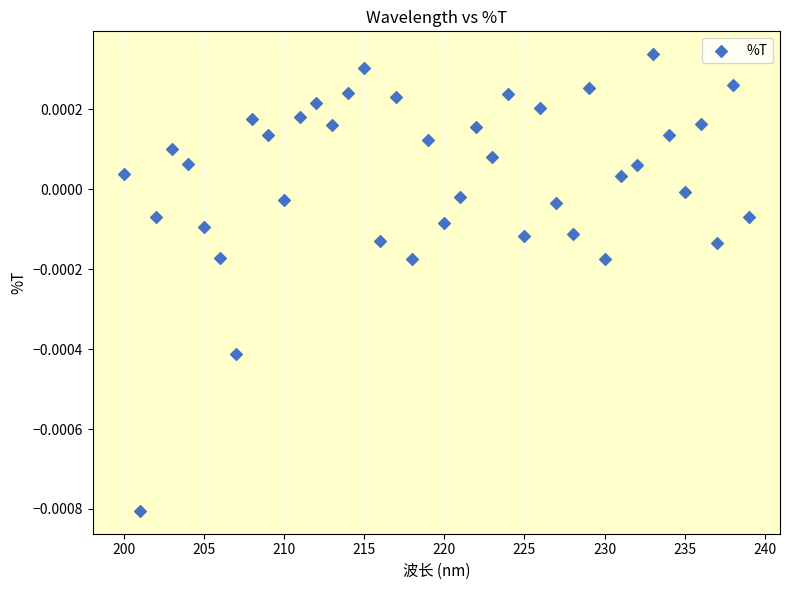

What is the range of X values (max minus min)?

39.0